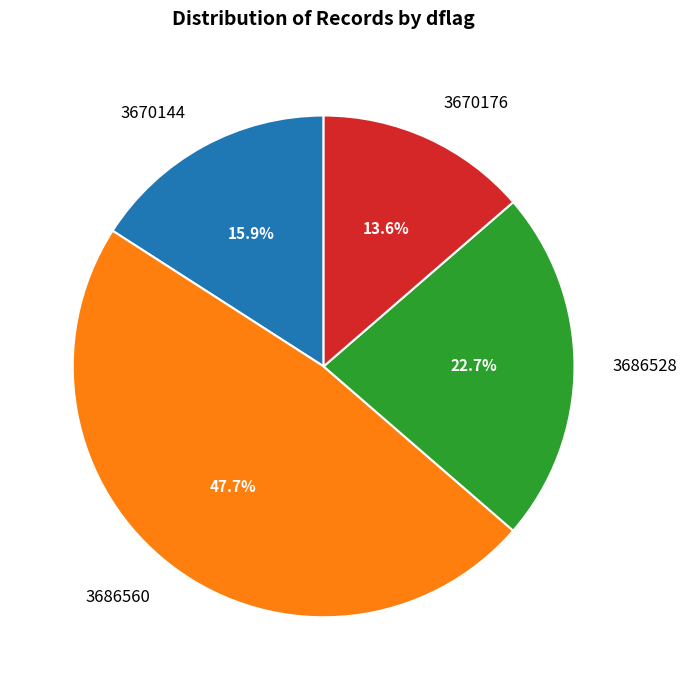

Combined, what portion of the pie is 3686528 and 3686560?

70.5%